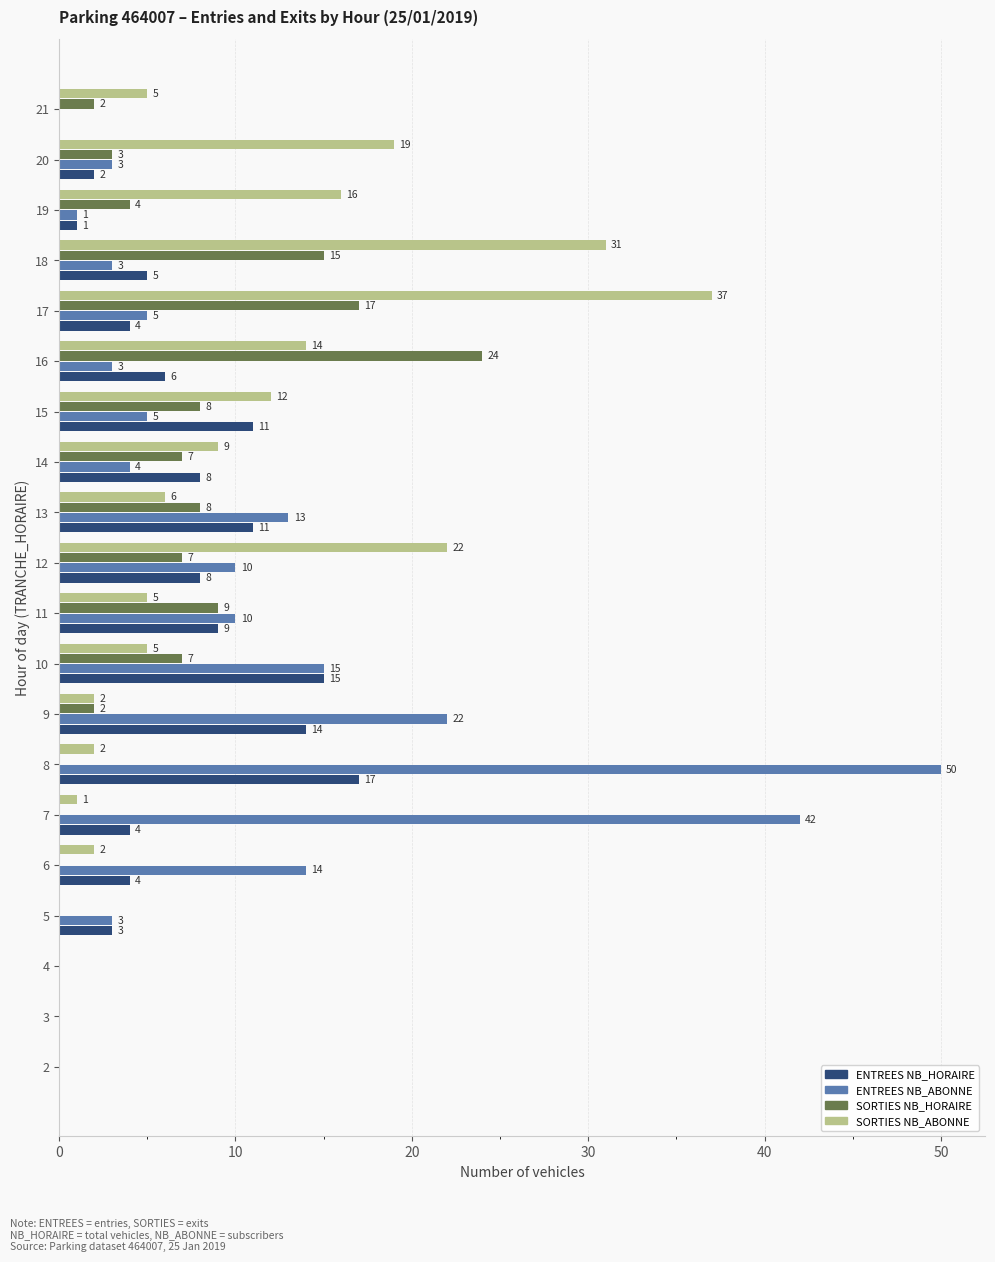

What is the sum of all ENTREES NB_HORAIRE values?

122